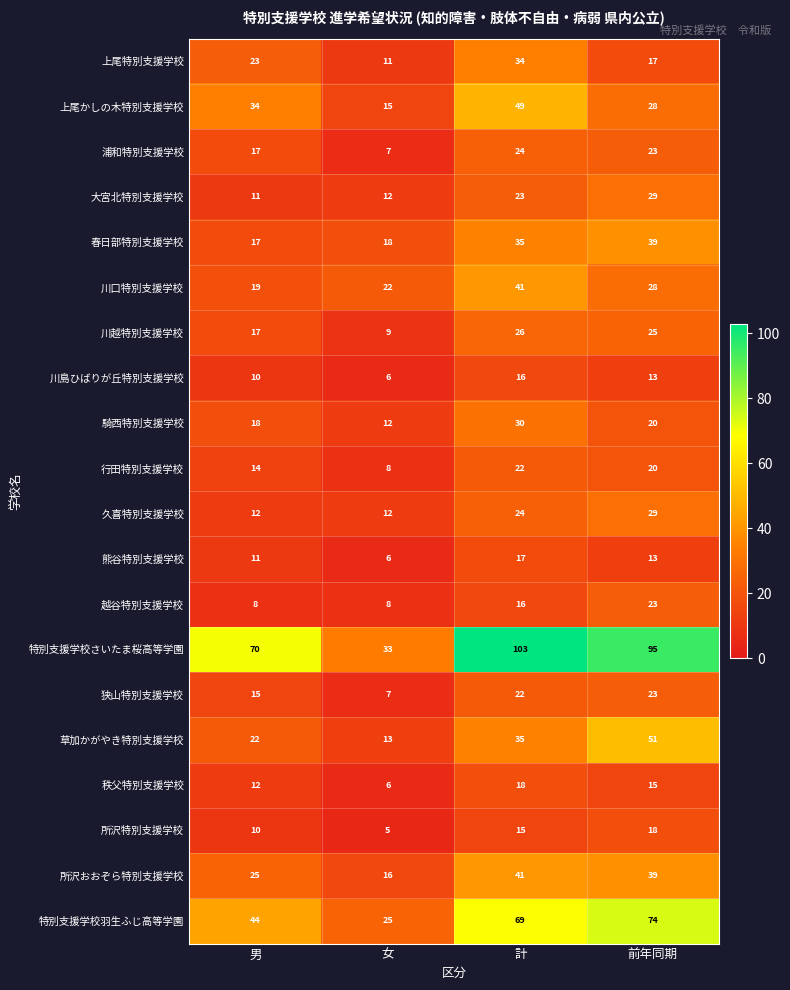

How many 越谷特別支援学校 values are between 8 and 23?

4